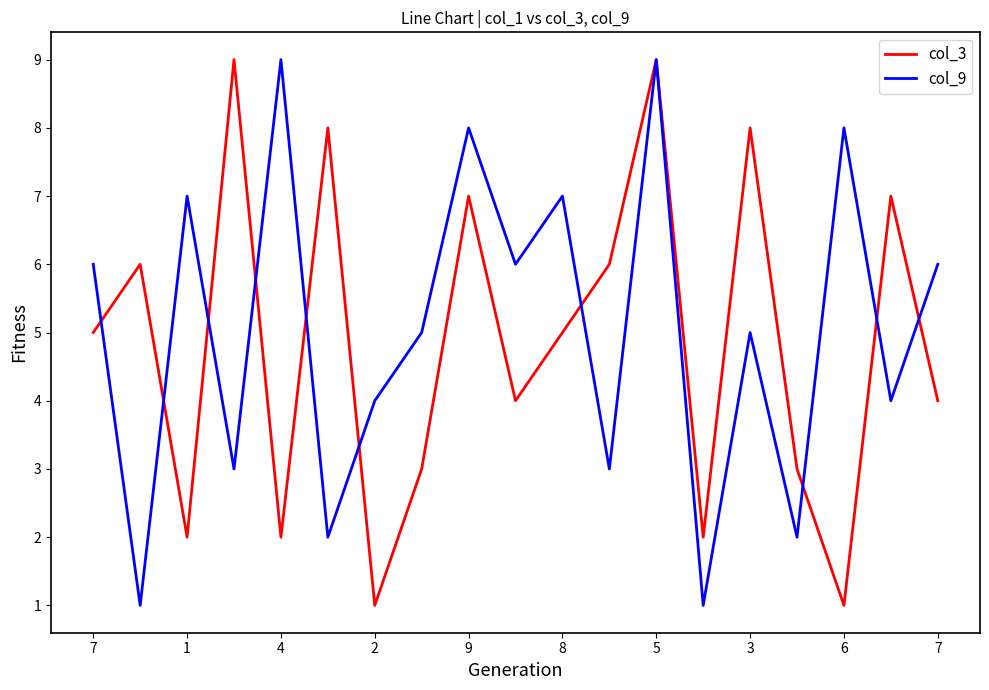

What is the maximum value shown in the chart?

9